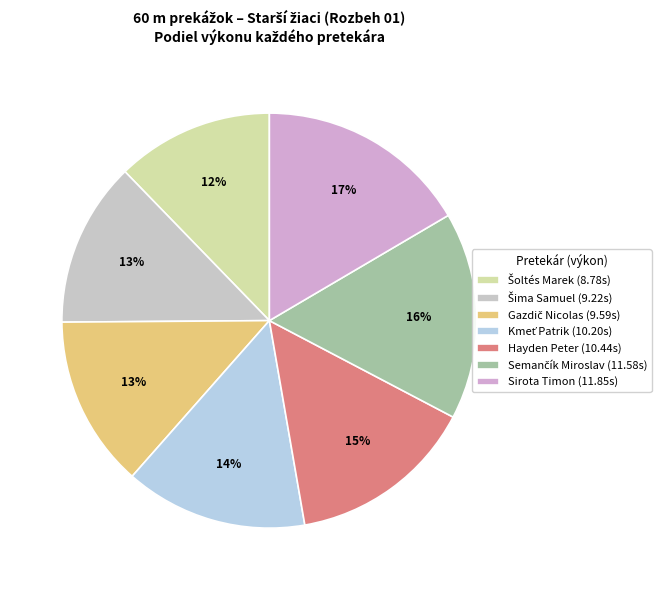

What is the ratio of the value at Šima Samuel to the value at Sirota Timon?

0.8